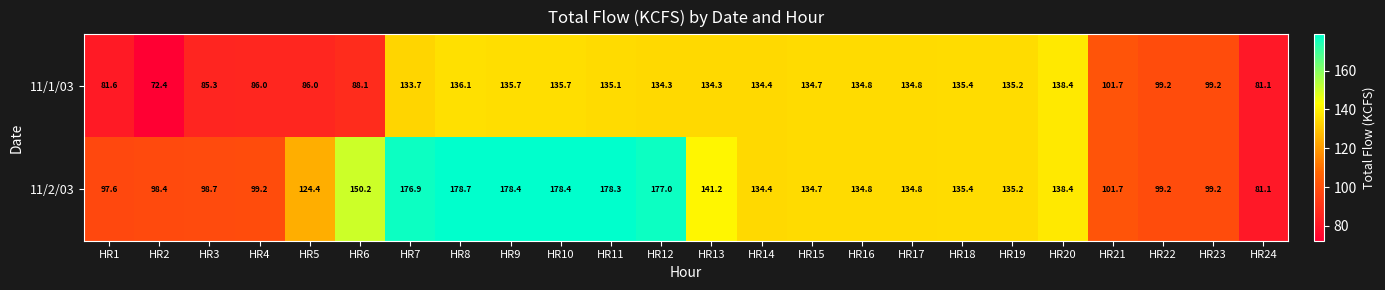

List the series in order of their peak value, highest first.

11/2/03, 11/1/03